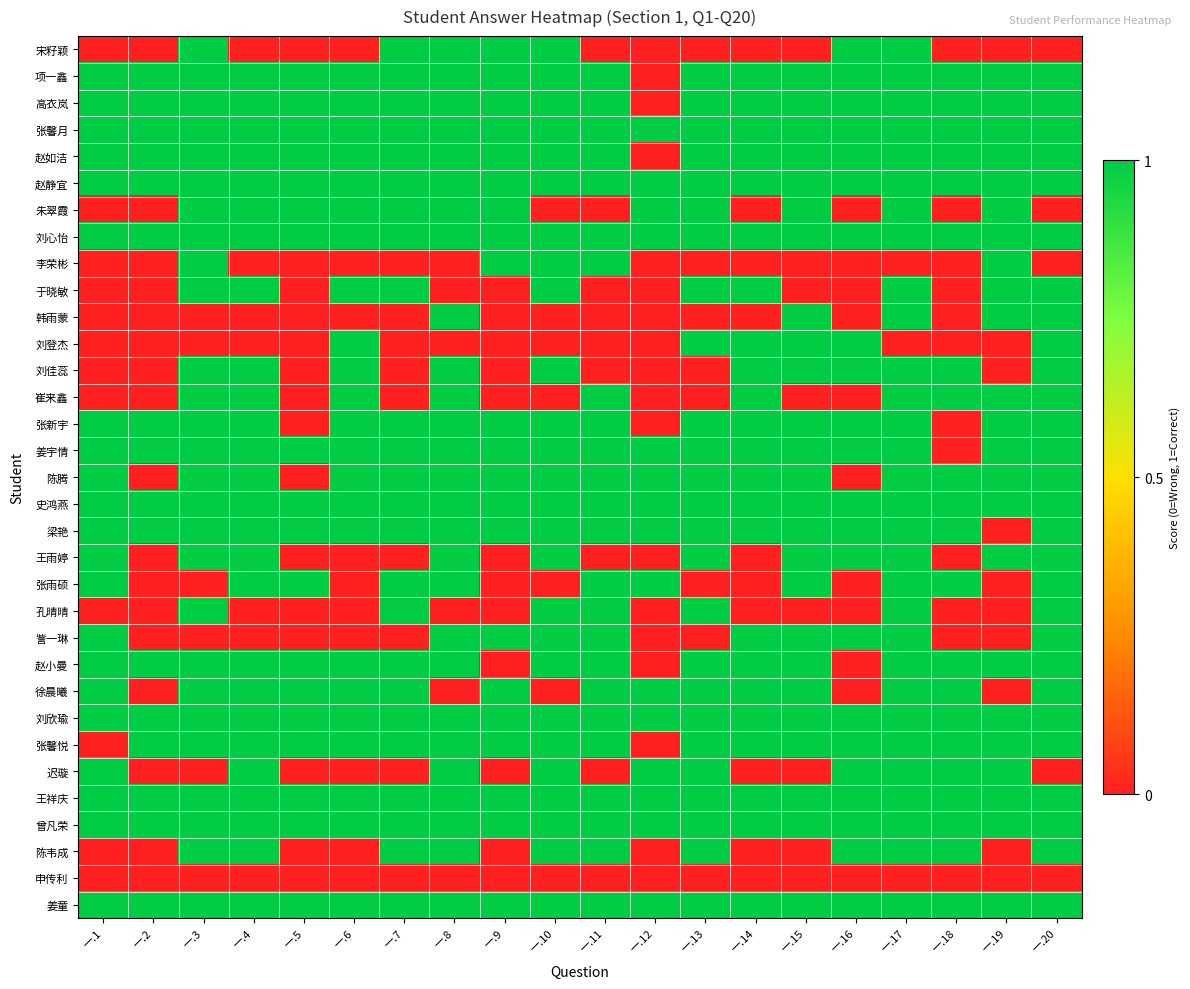

How many data points does each series have?

20